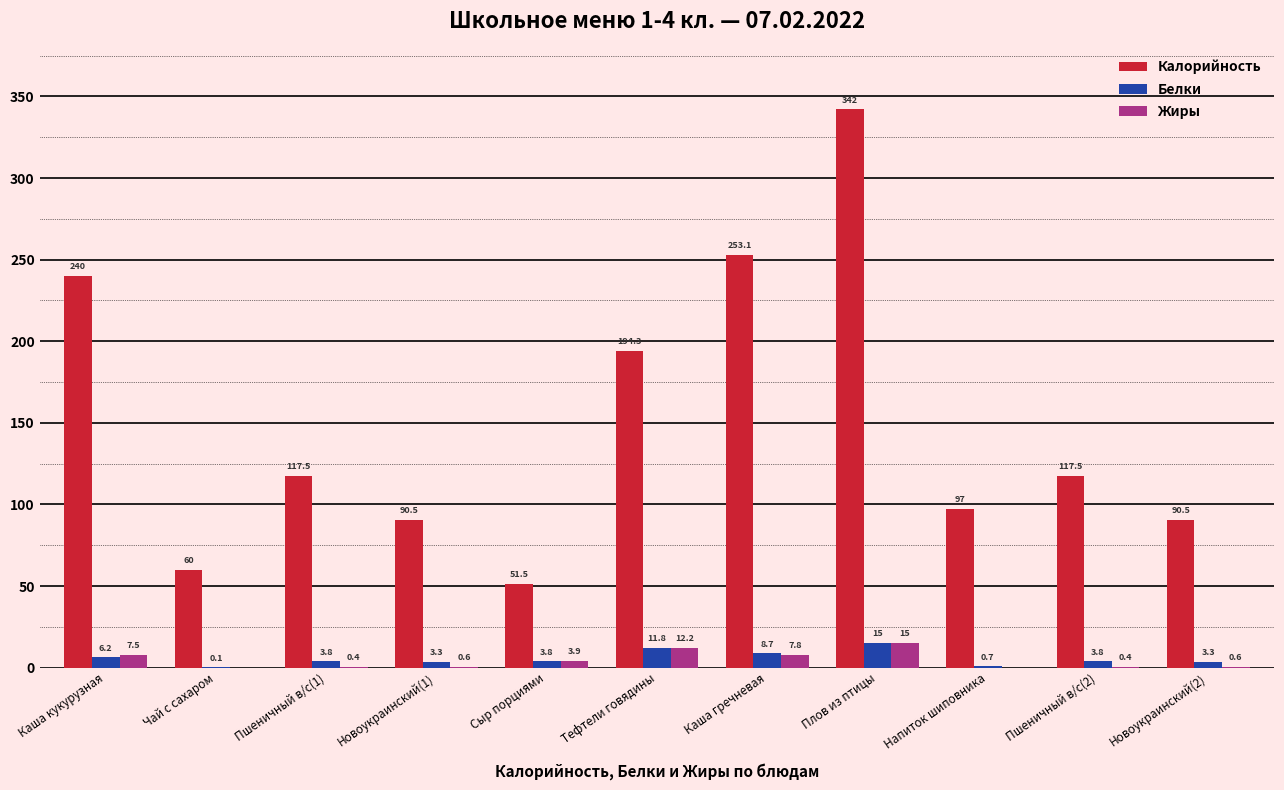

Are the bars grouped side by side (vs. stacked)?

Yes